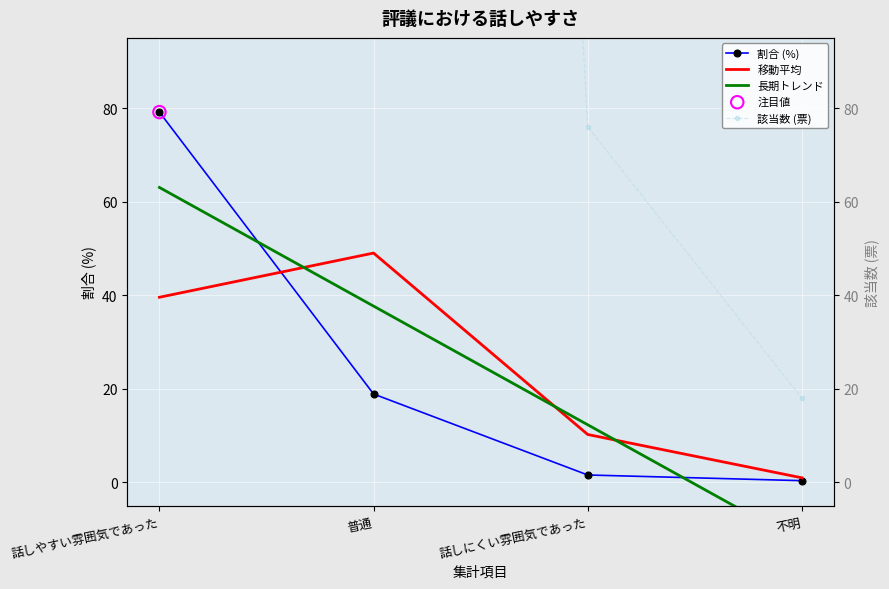

At how many categories does at least one series exceed 2035?

1